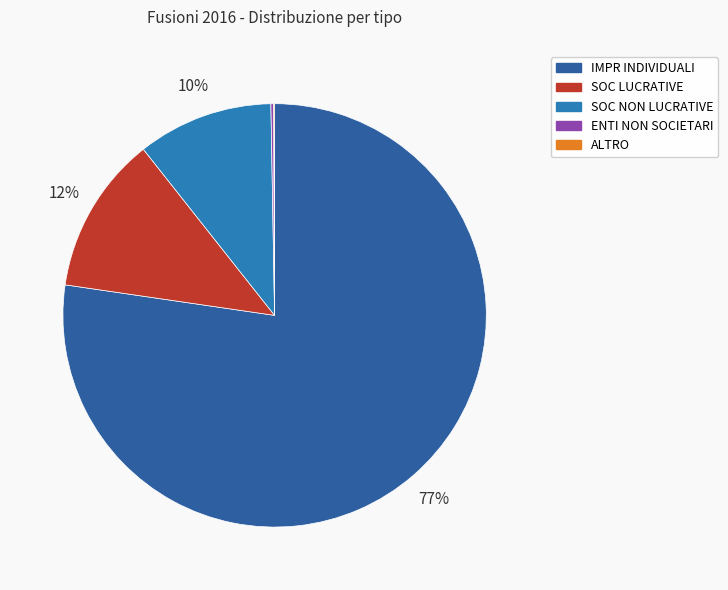

Is the sum of SOC LUCRATIVE and SOC NON LUCRATIVE greater than half?

No